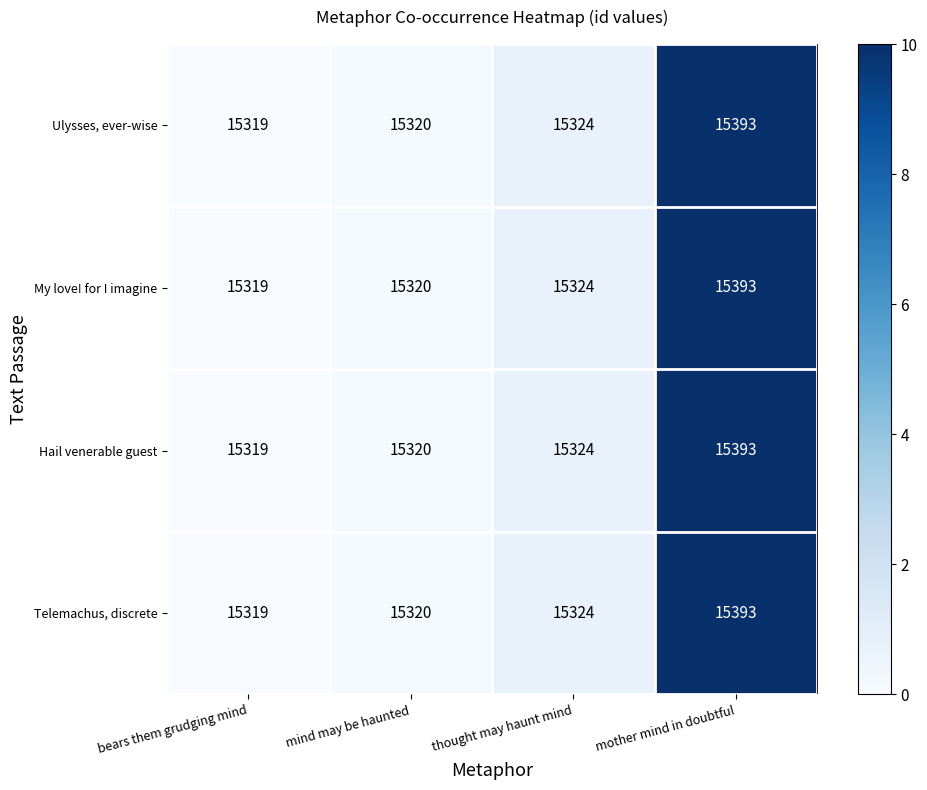

Is the value of Telemachus, discrete at bears them grudging mind greater than the value of My love! for I imagine at thought may haunt mind?

No